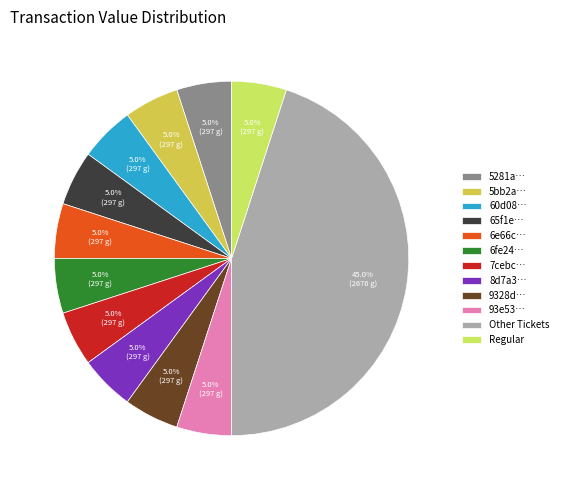

To the nearest percent, what is the difference between the largest and smallest slice percentages?

40%